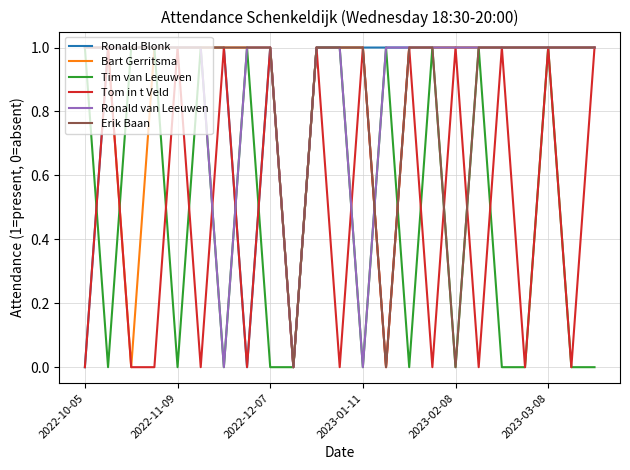

What is the highest value of the Tim van Leeuwen series?

1